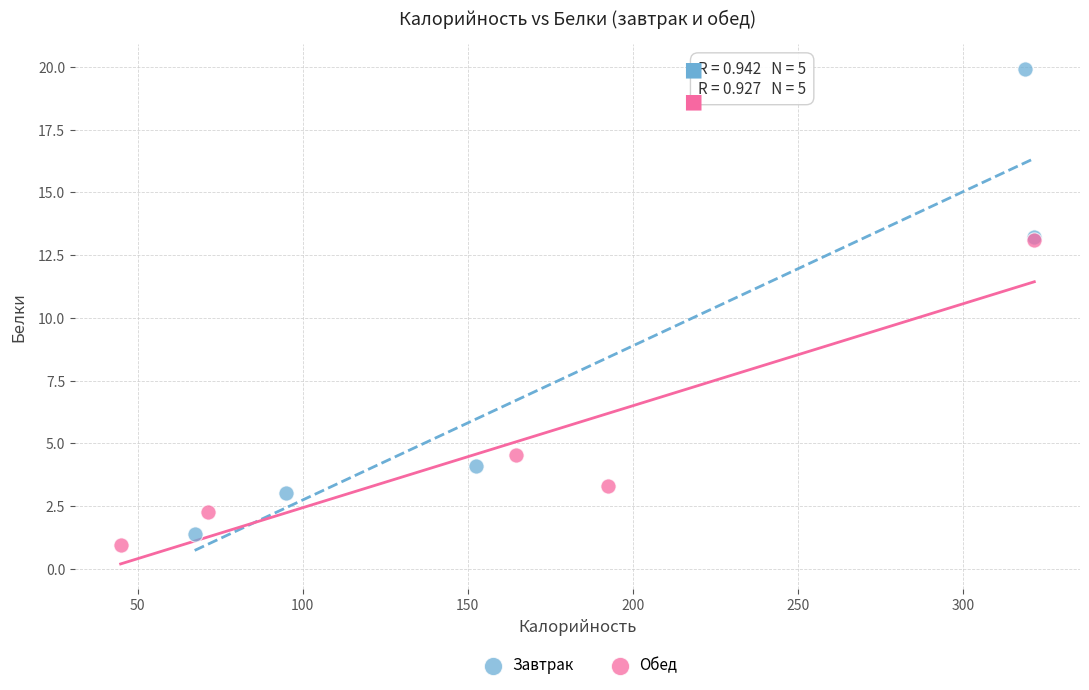

Which series has the largest Y range (max minus min)?

Завтрак